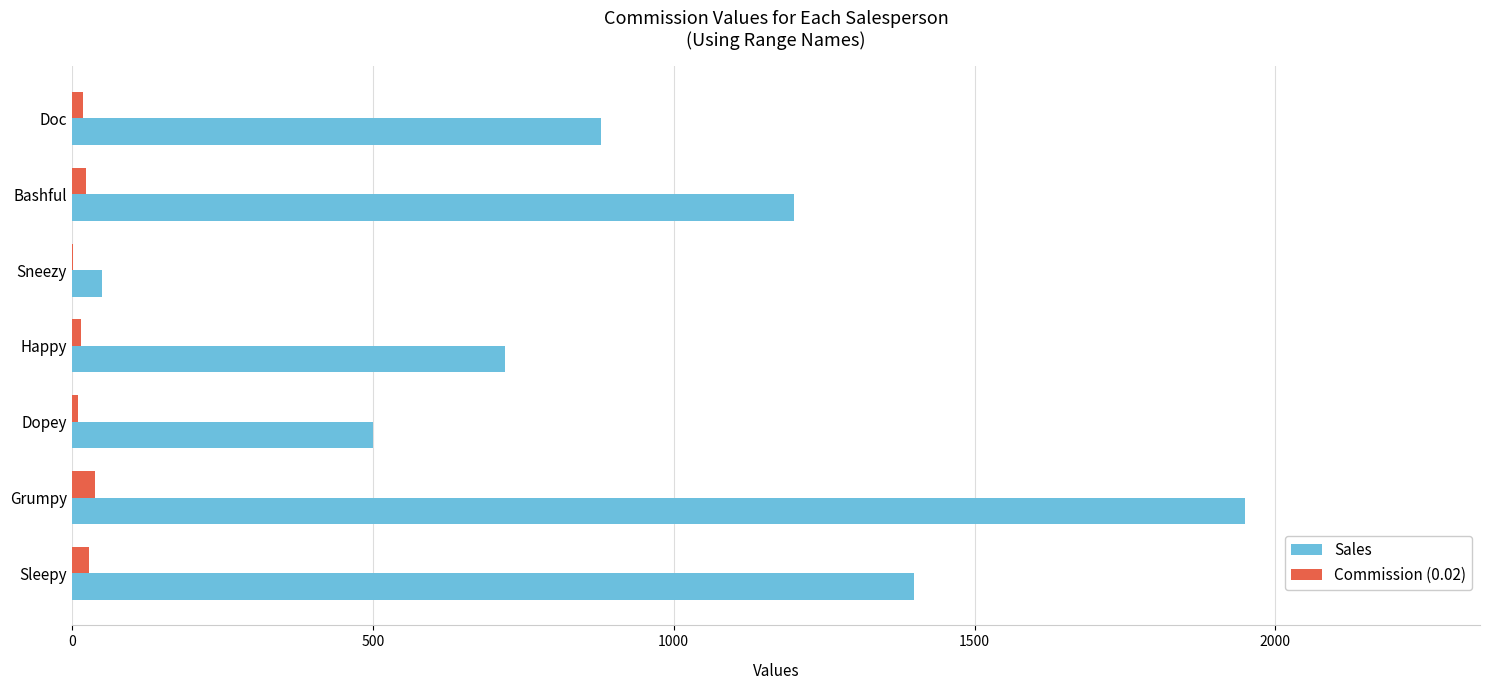

Where is Sales nearest to the value 1000?

Doc